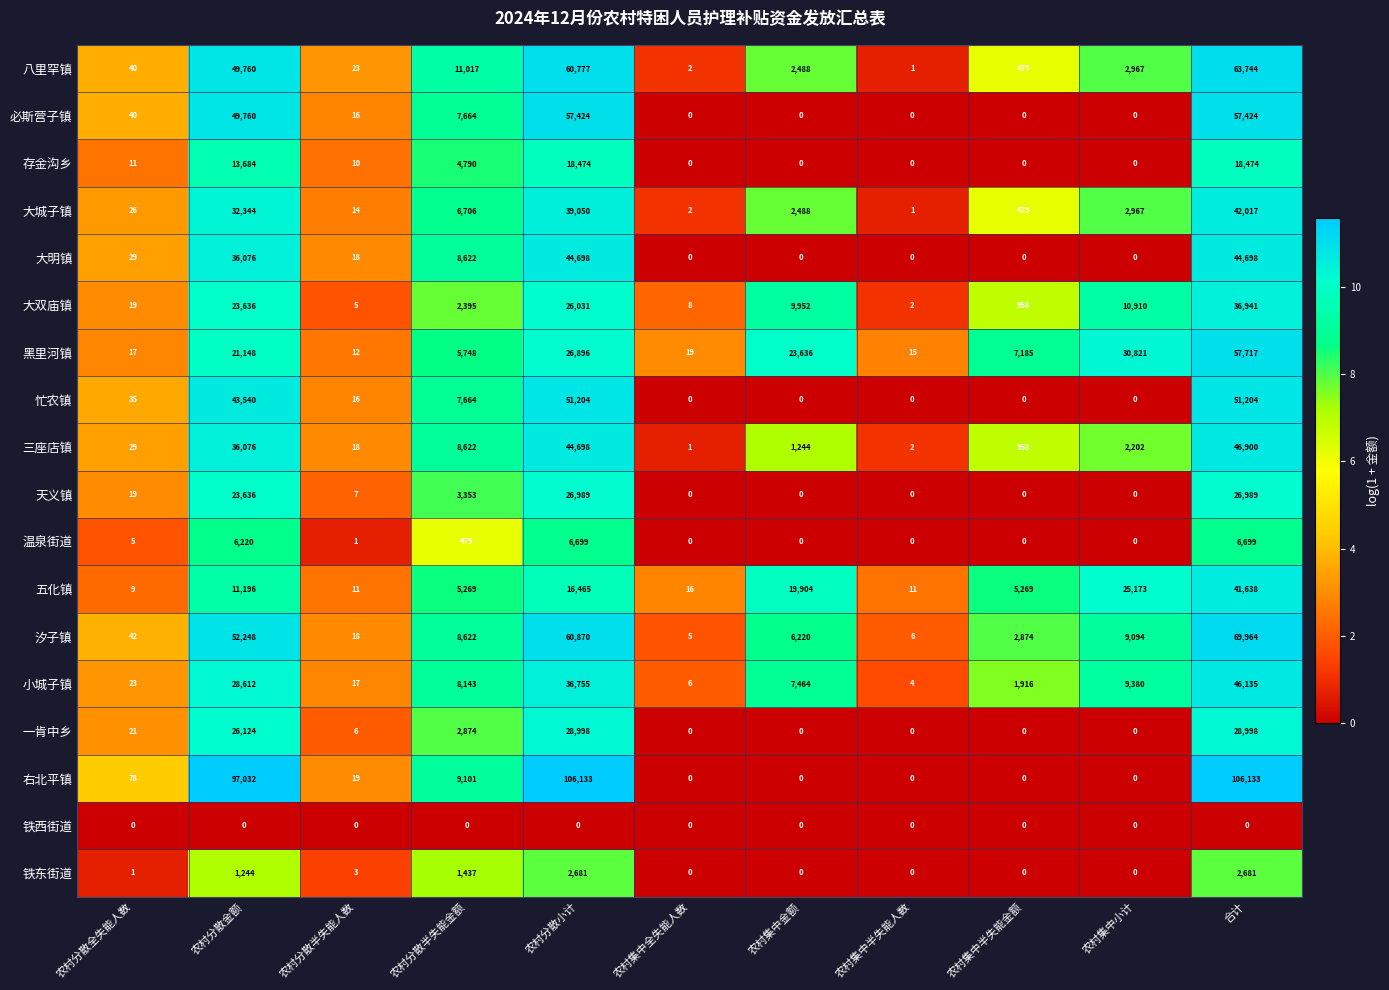

What is the spread (max minus min) of values at 农村集中半失能金额?

7185